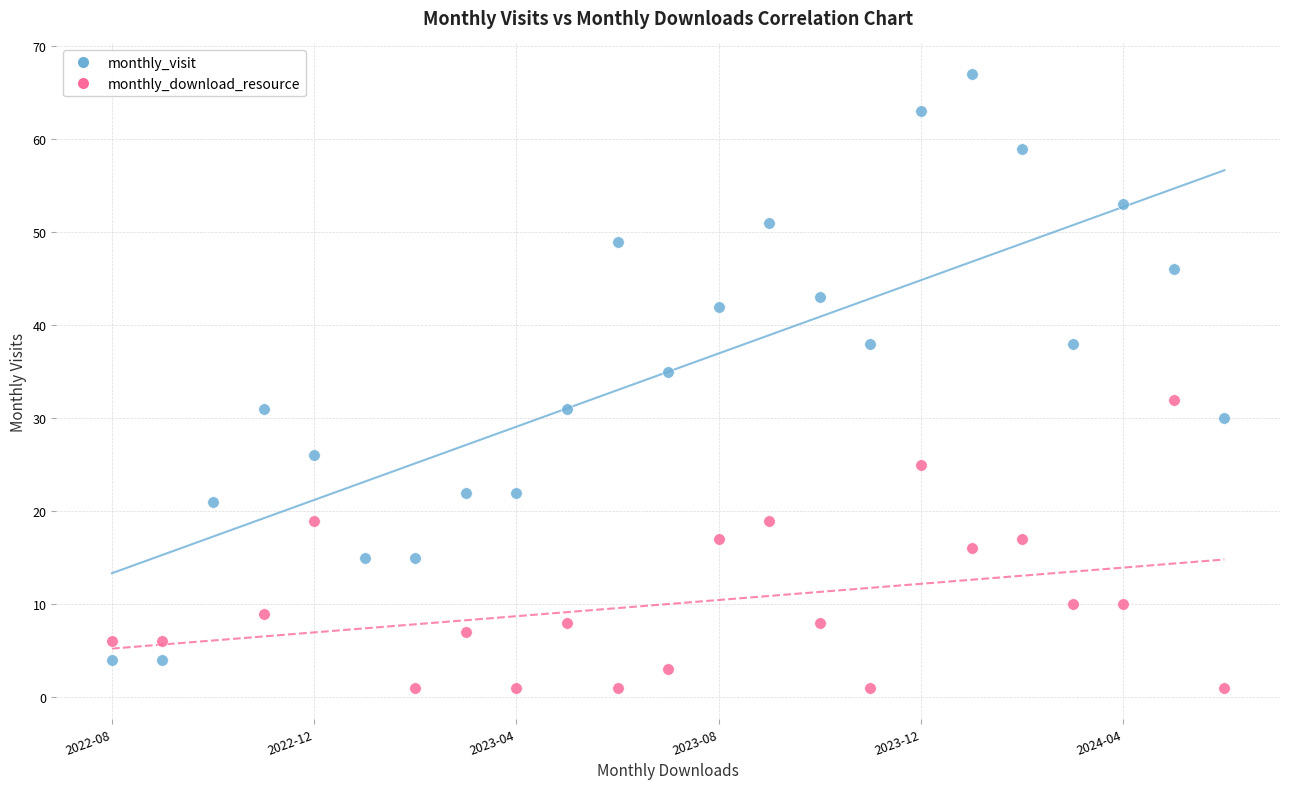

Which series reaches the maximum Y coordinate?

monthly_visit